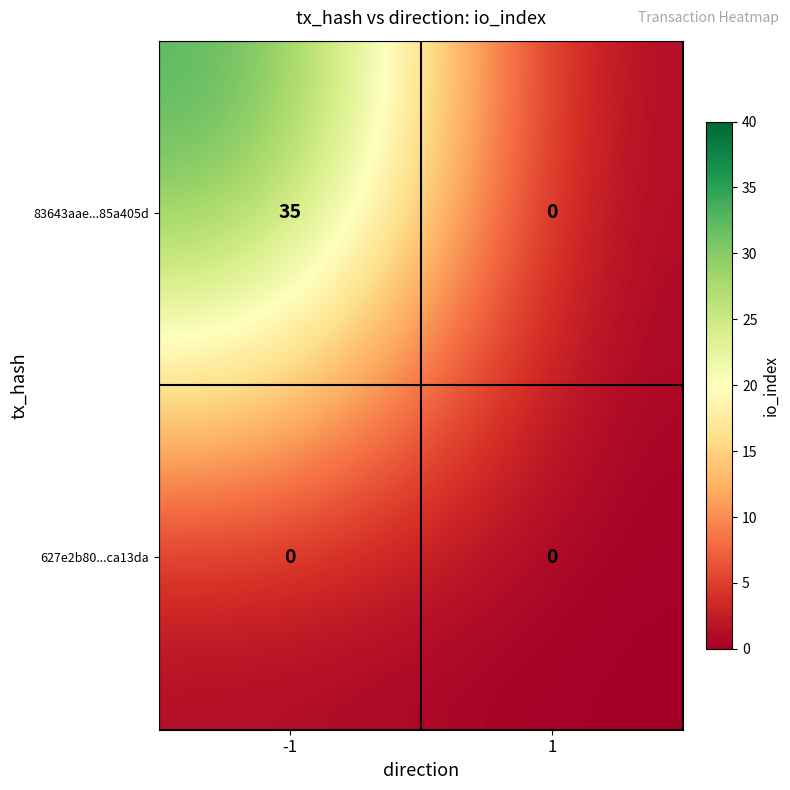

Which series changed the most between -1 and 1?

83643aae...85a405d